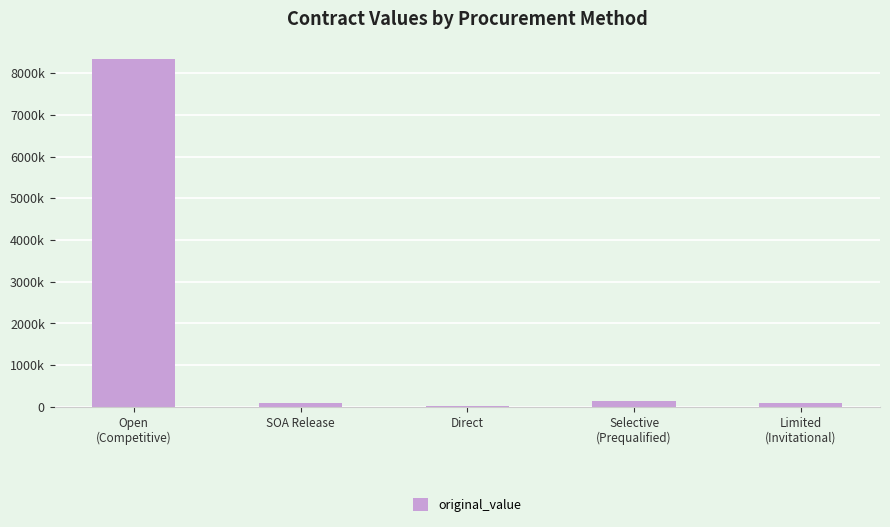

The value at Selective
(Prequalified) is 35270.7. True or false?

False